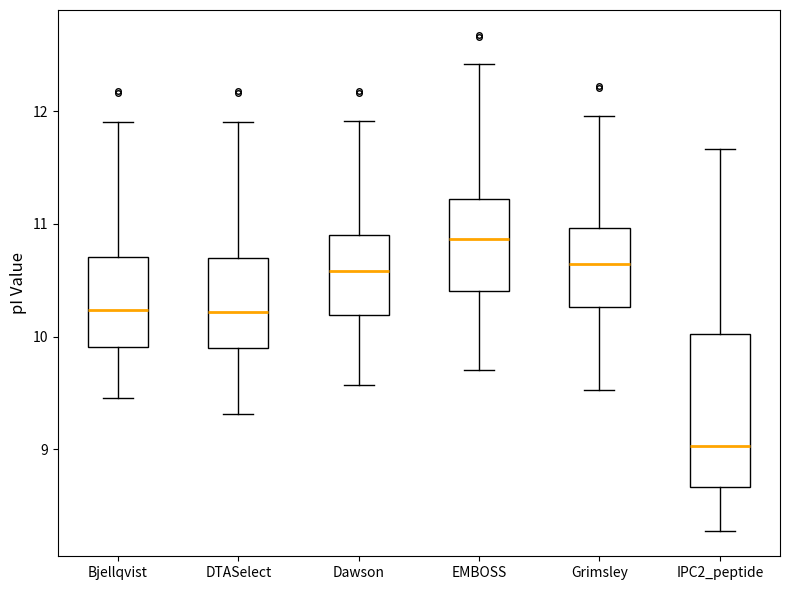

Which box's median line is the highest?

EMBOSS